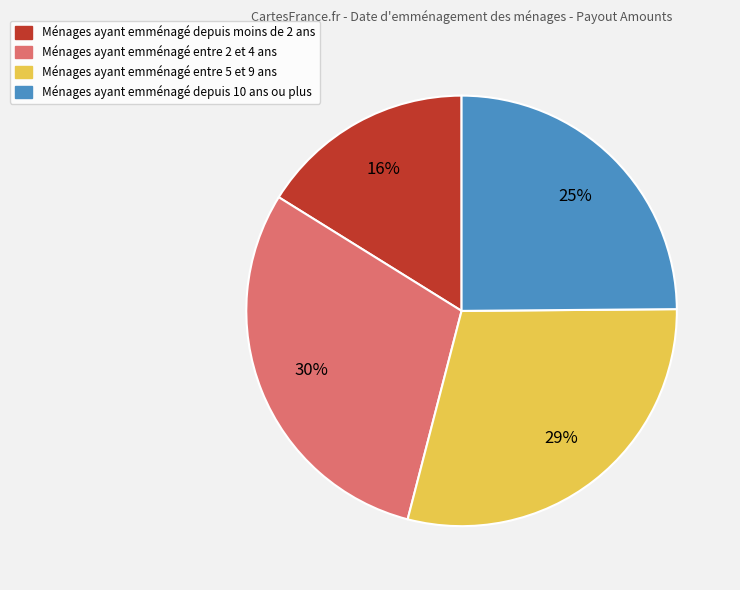

To the nearest percent, what is the combined percentage of Ménages ayant emménagé depuis 10 ans ou plus and Ménages ayant emménagé entre 2 et 4 ans?

55%